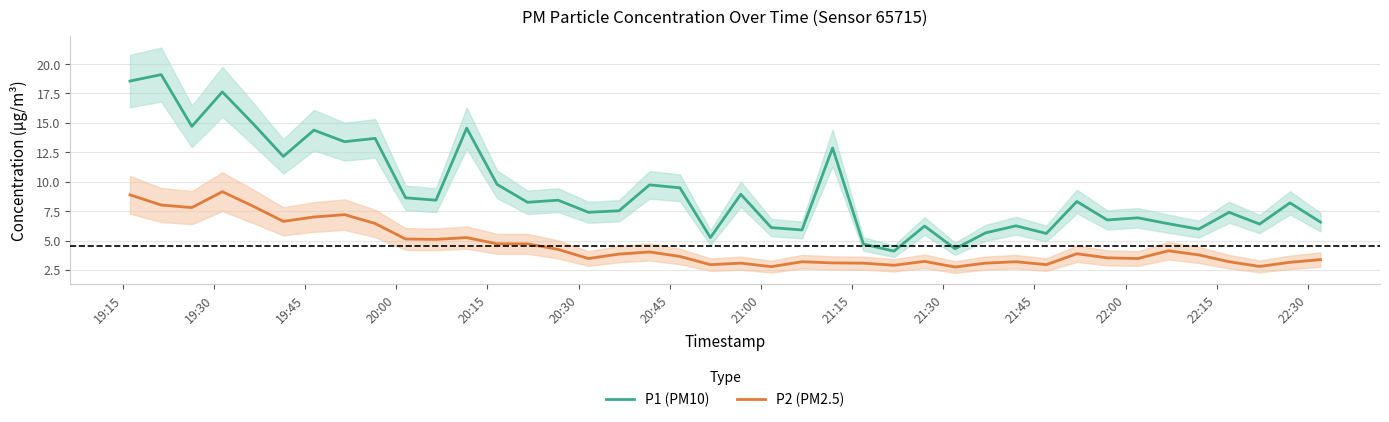

Which series has the largest range (max minus min)?

P1 (PM10)